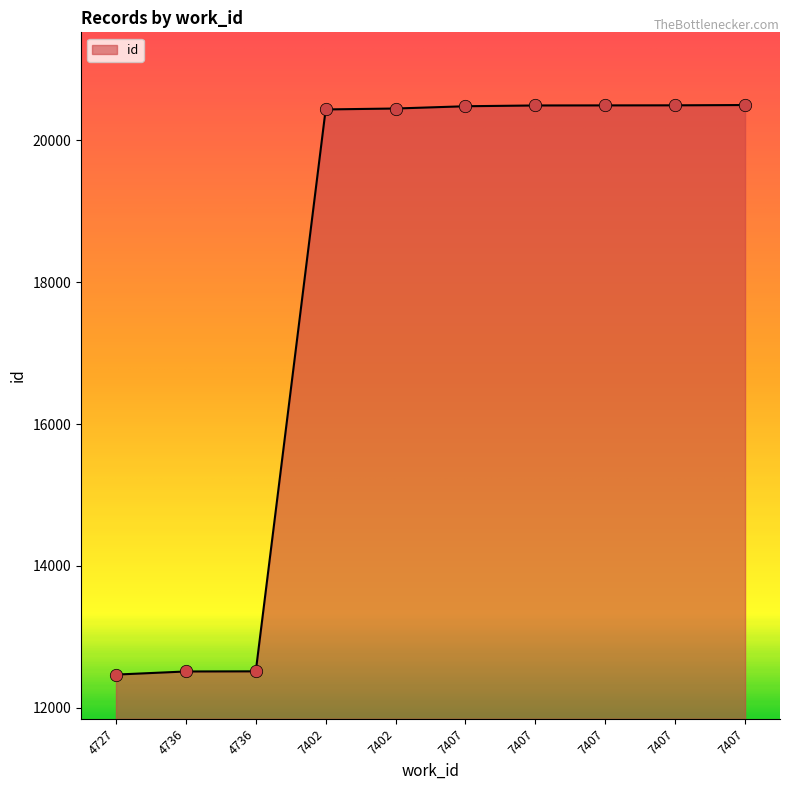

Approximately how many times larger is the value at 7407 compared to 7407?

1.0